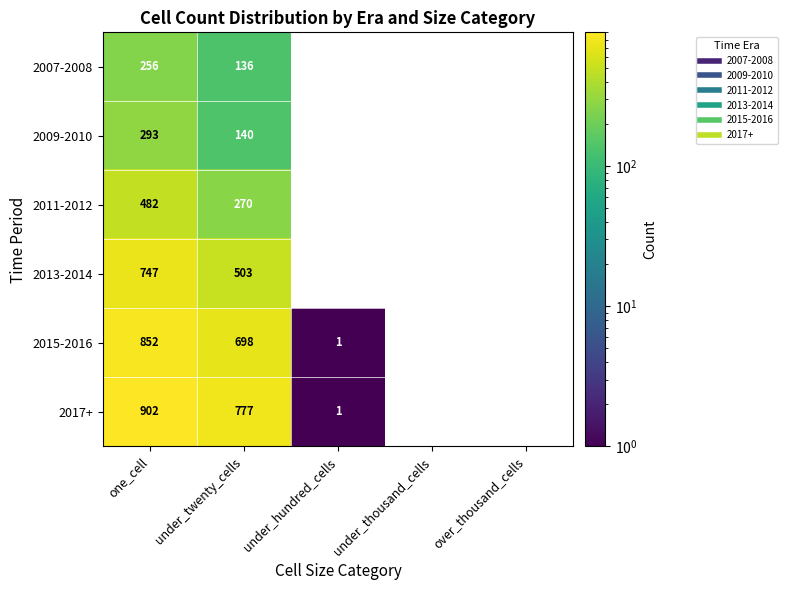

How many distinct data groups are displayed?

6